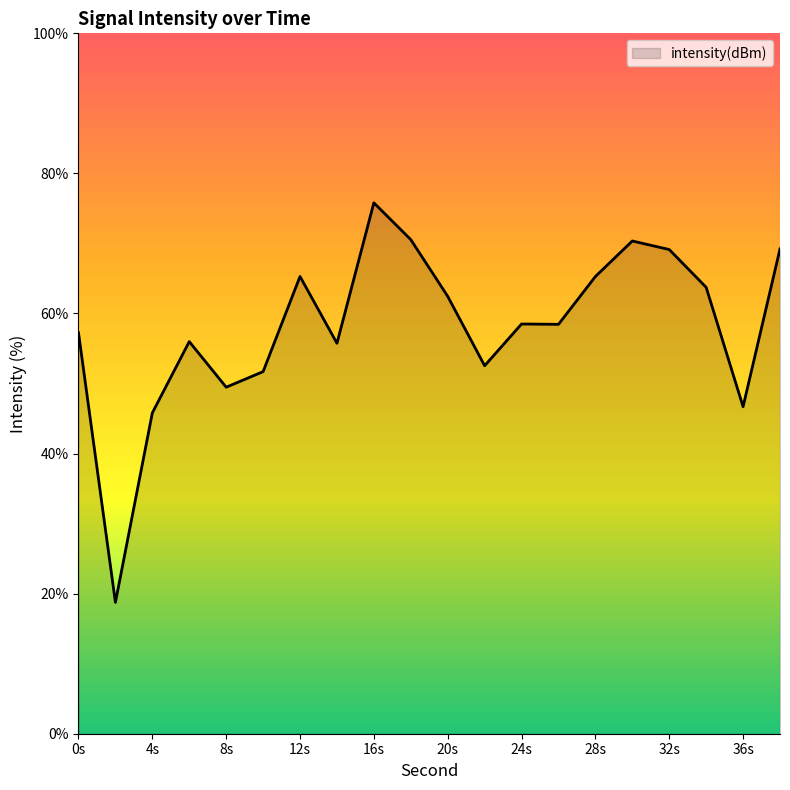

What is the difference between the maximum and minimum values?

57.0